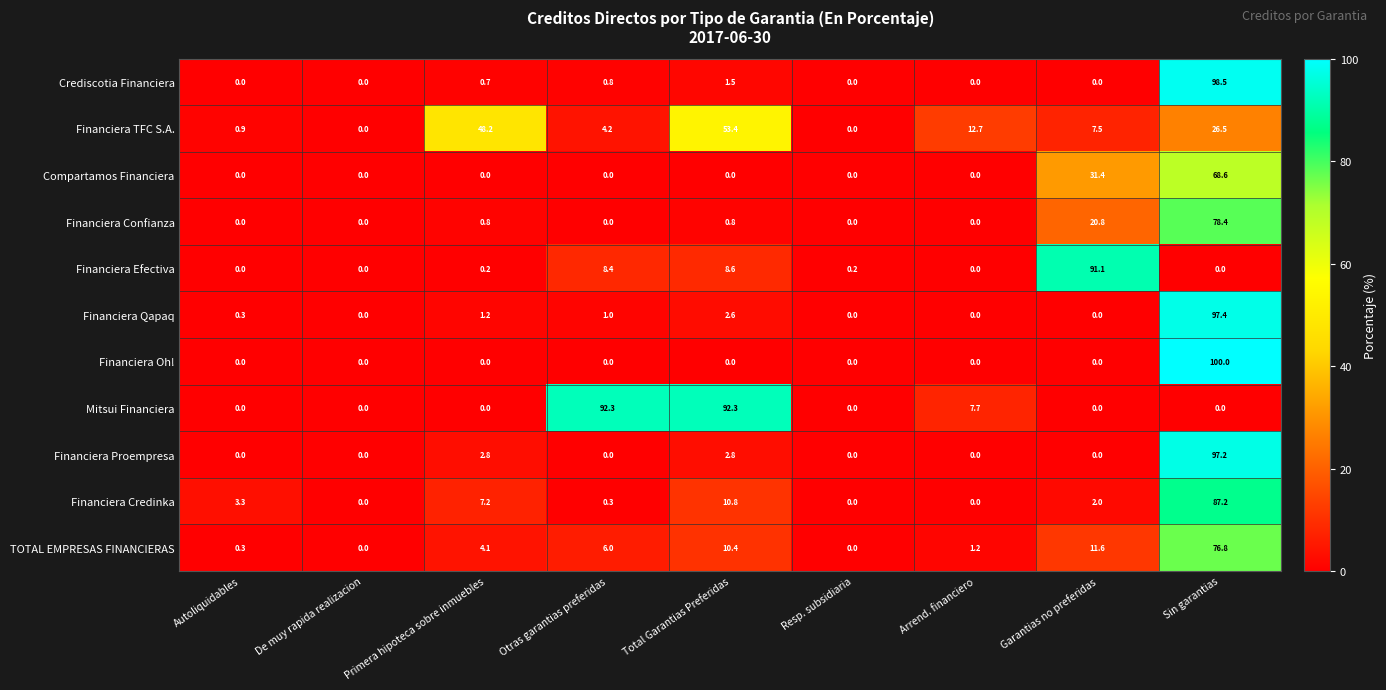

Between De muy rapida realizacion and Resp. subsidiaria, which series saw the biggest shift?

Financiera Efectiva